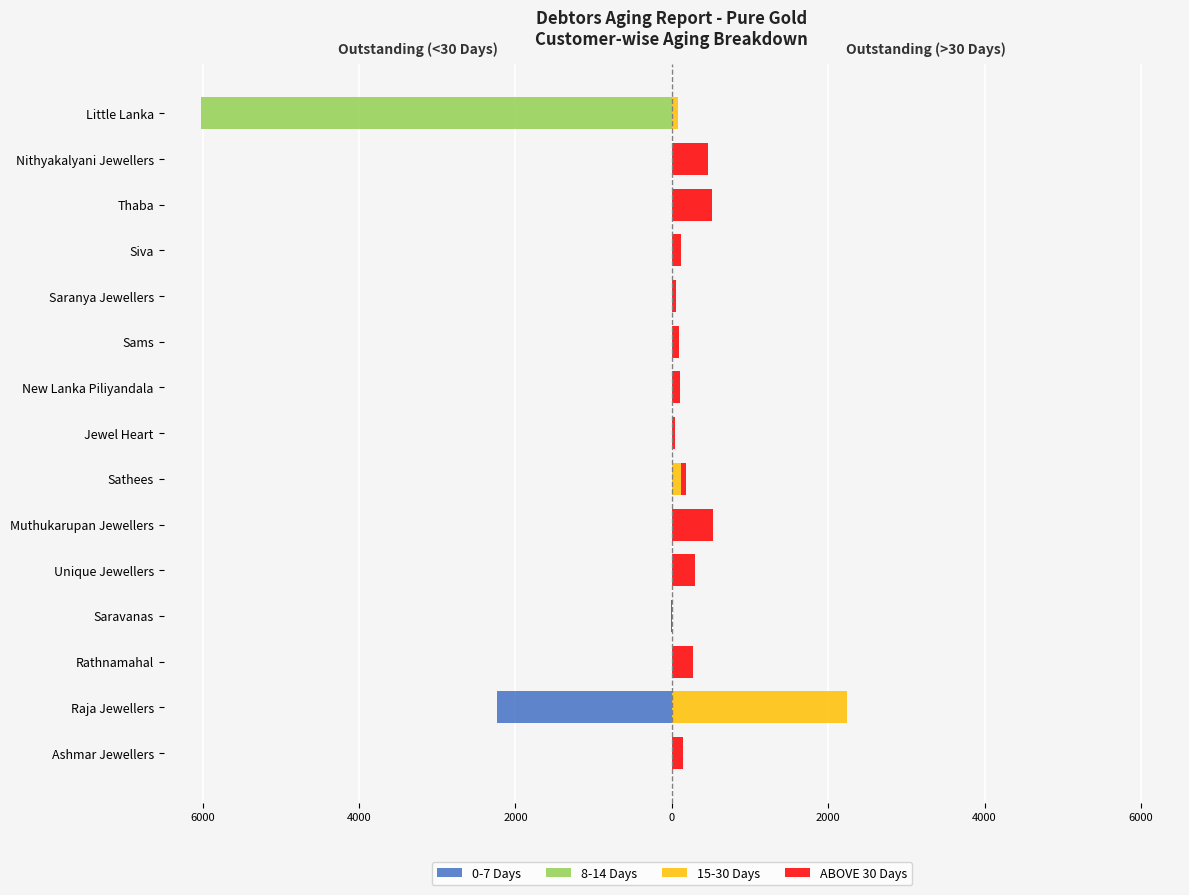

How many groups of bars are there?

15